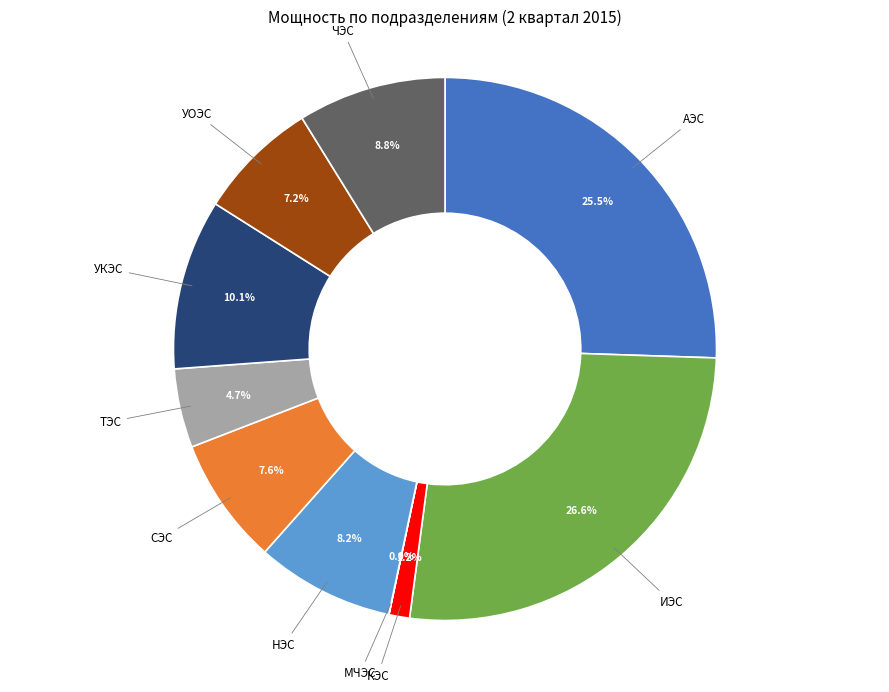

Does any single category account for the majority?

No